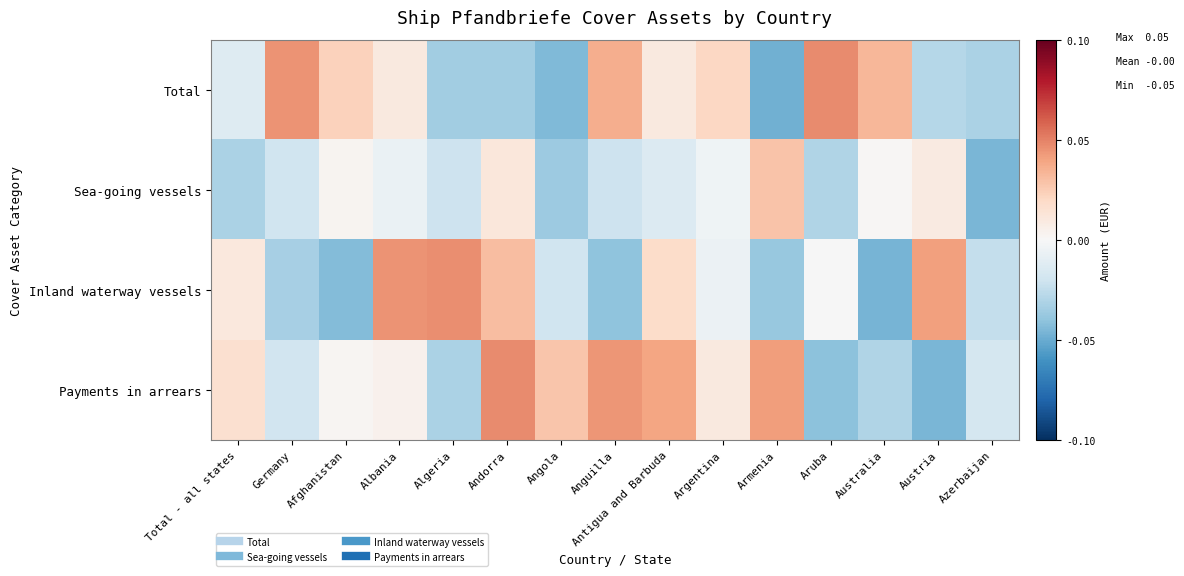

Which category has the highest value across all series?

Aruba